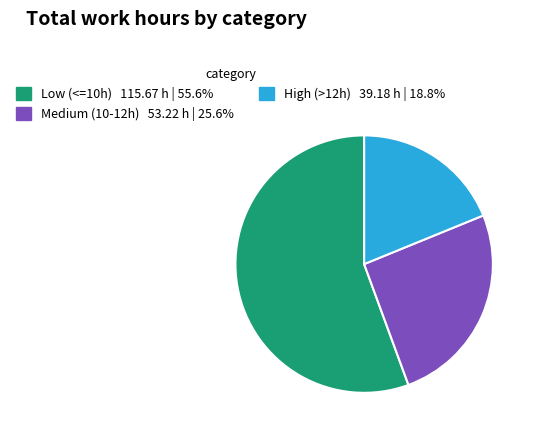

Is there a majority slice in this chart?

Yes